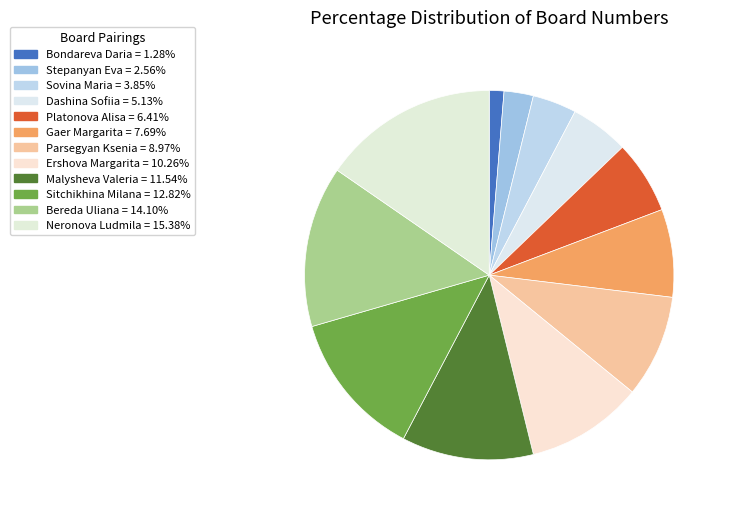

The Stepanyan Eva slice represents 3% of the pie. True or false?

True